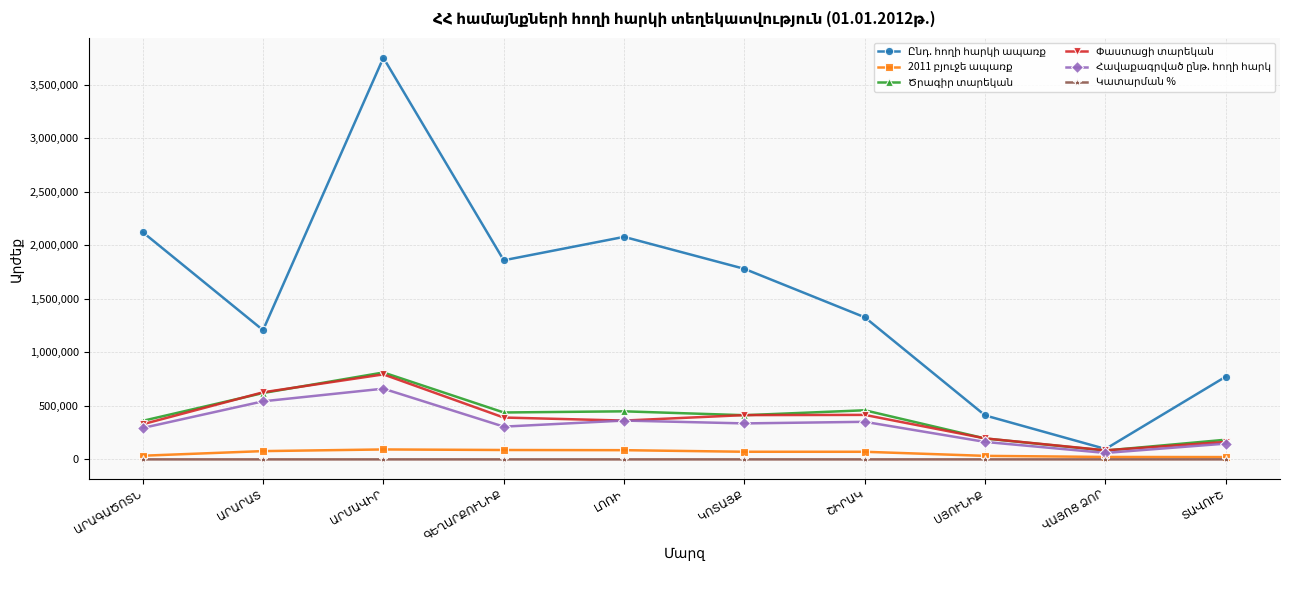

Is this an area chart (filled region under the line)?

No